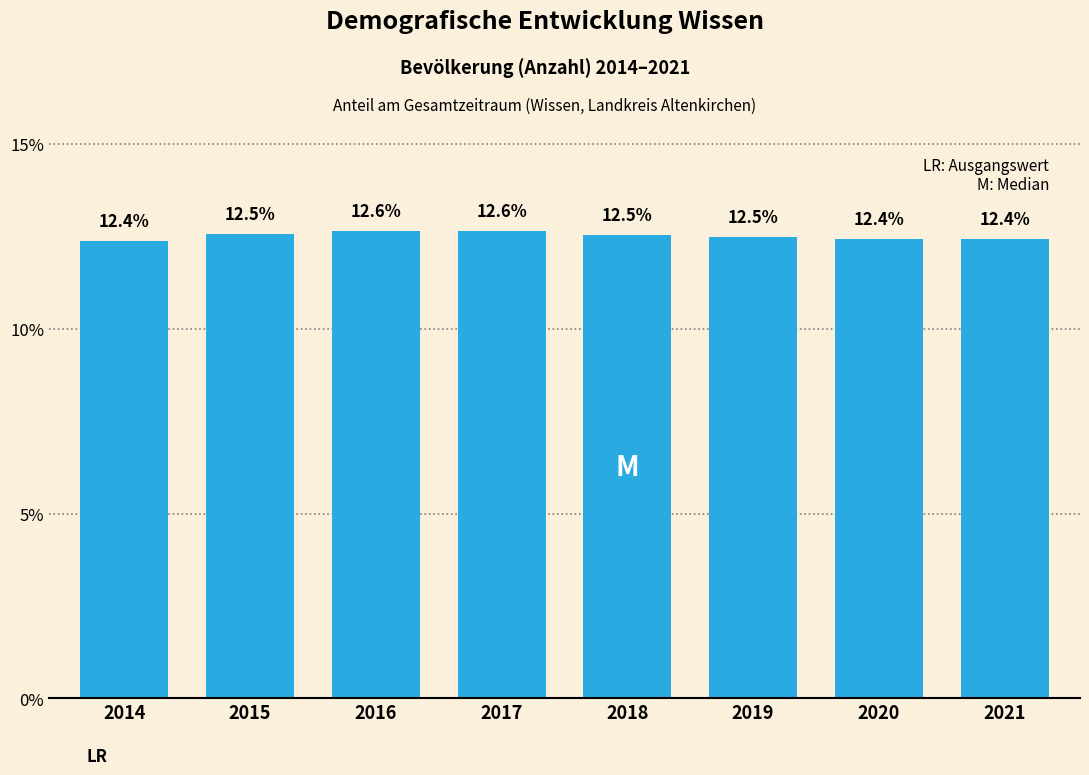

Reading right to left, what are all the values shown in this chart?

2021=12.4	2020=12.4	2019=12.5	2018=12.5	2017=12.6	2016=12.6	2015=12.5	2014=12.4